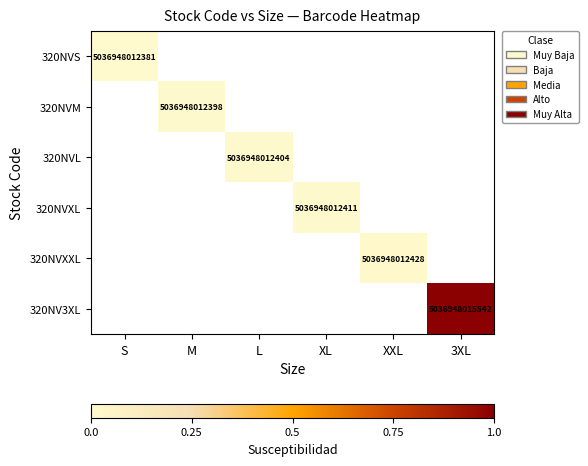

What is the maximum value shown in the chart?

1.0